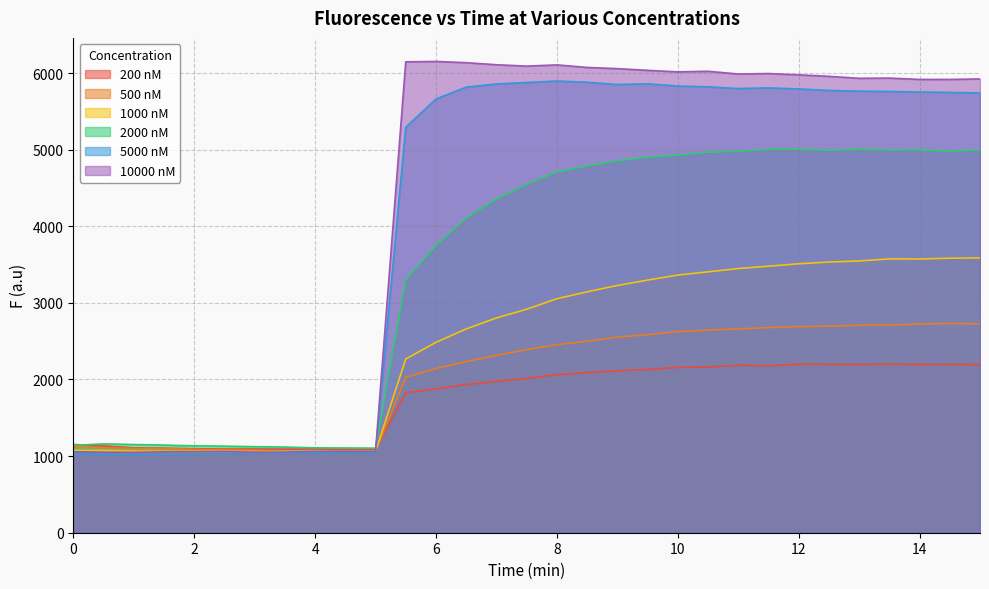

What is the difference between the highest and lowest values at 8.5?

3982